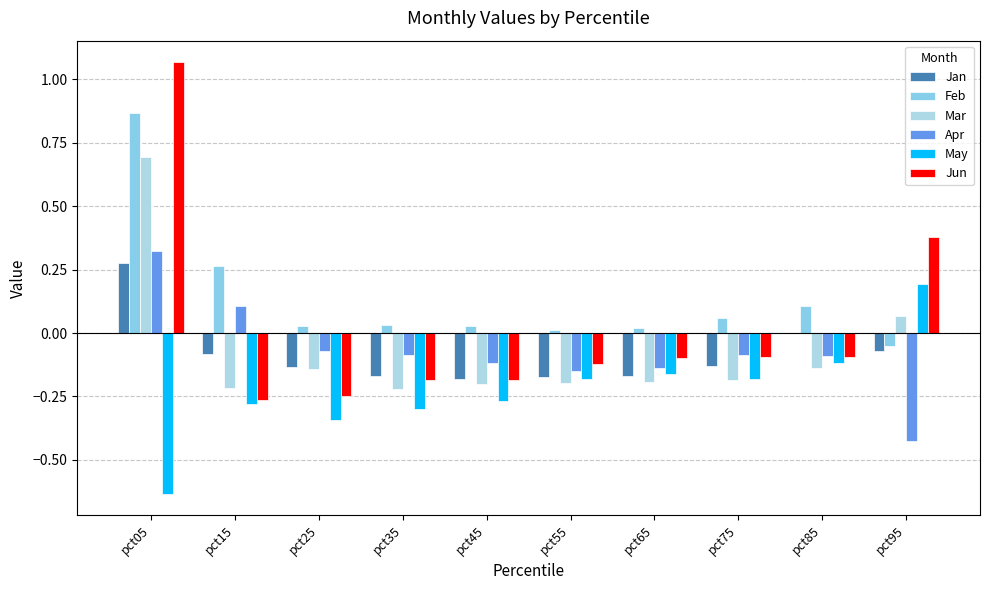

What is the difference between the maximum and second lowest values in the Apr series?

0.5